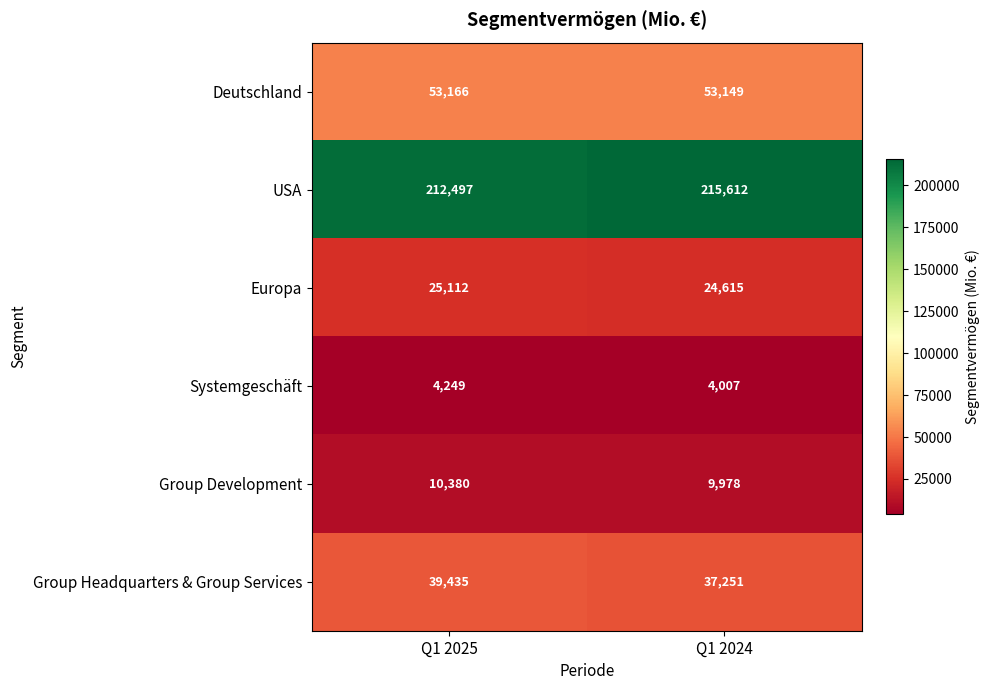

Which series has the largest range (max minus min)?

USA